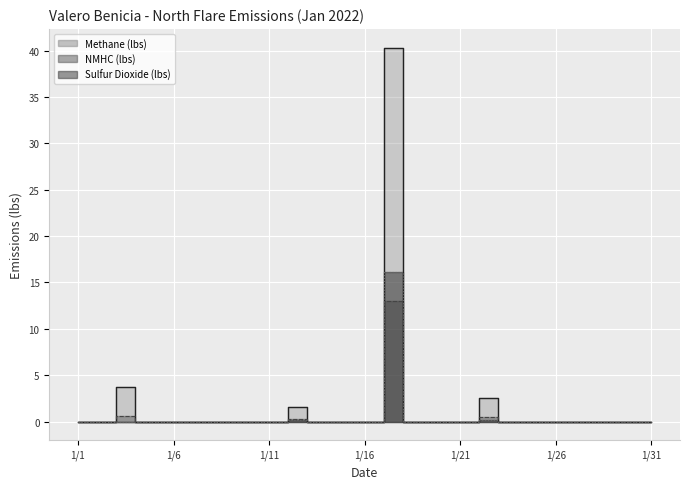

How many distinct data groups are displayed?

3